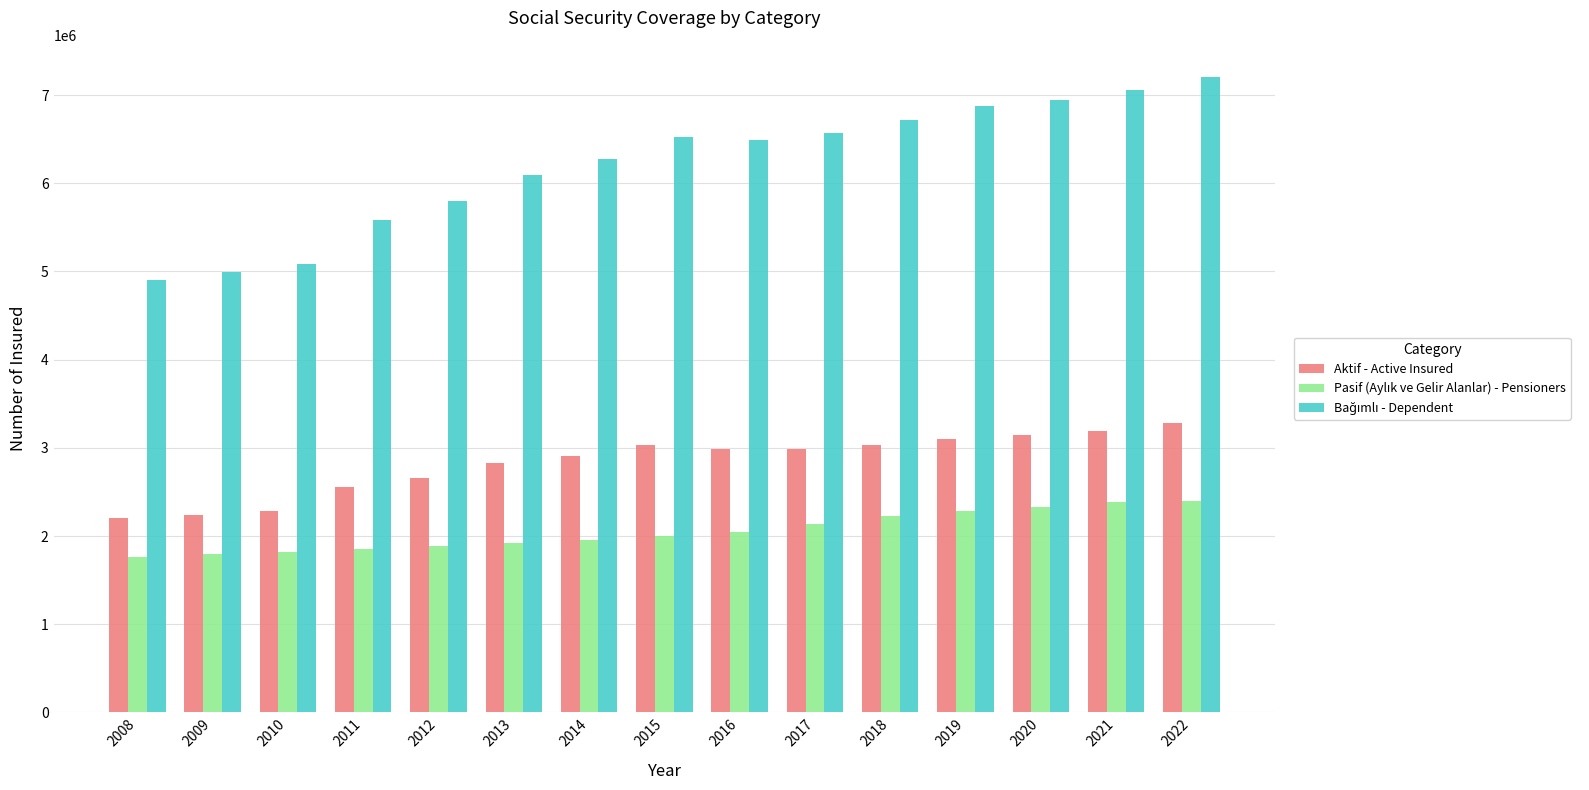

What is the approximate value of Aktif - Active Insured at 2010?

2282511